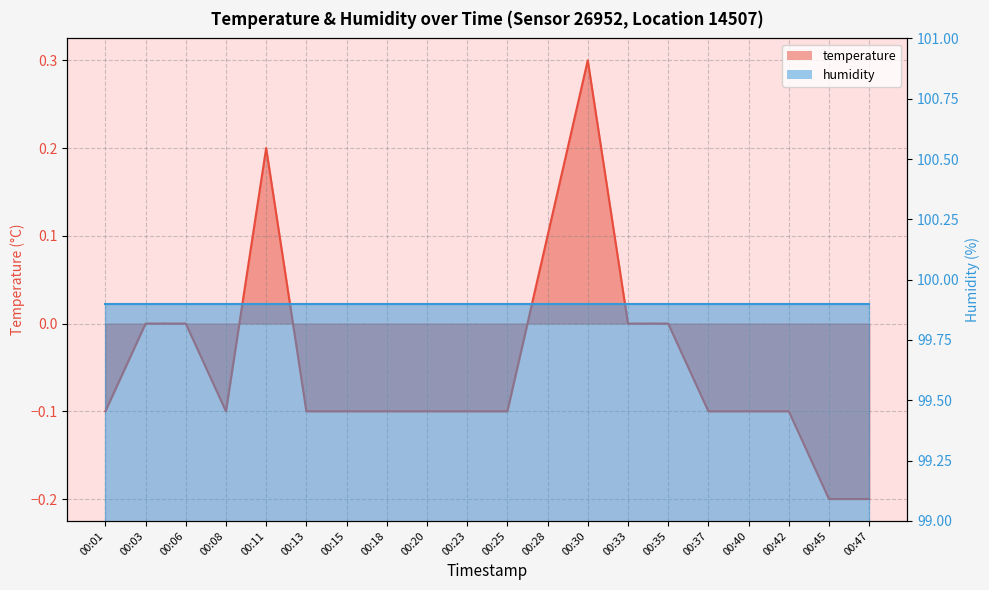

Rank the categories by value from highest to lowest.

00:30, 00:11, 00:28, 00:03, 00:06, 00:33, 00:35, 00:01, 00:08, 00:13, 00:15, 00:18, 00:20, 00:23, 00:25, 00:37, 00:40, 00:42, 00:45, 00:47